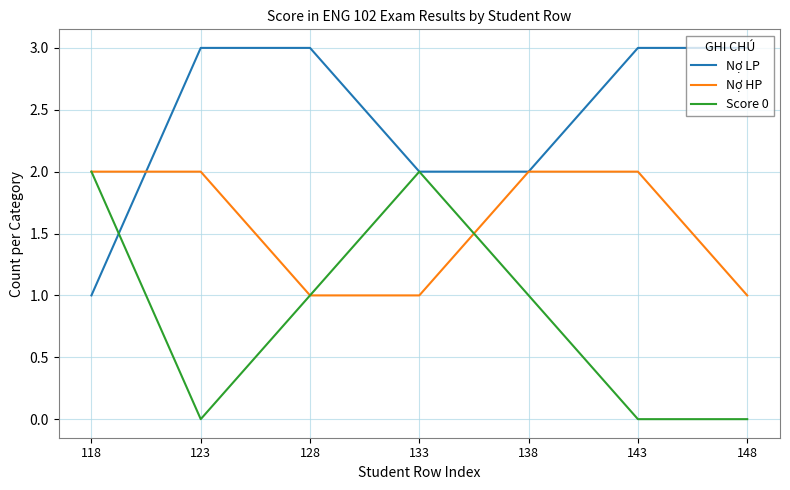

What is the sum of the Score 0 values at 118 and 138?

3